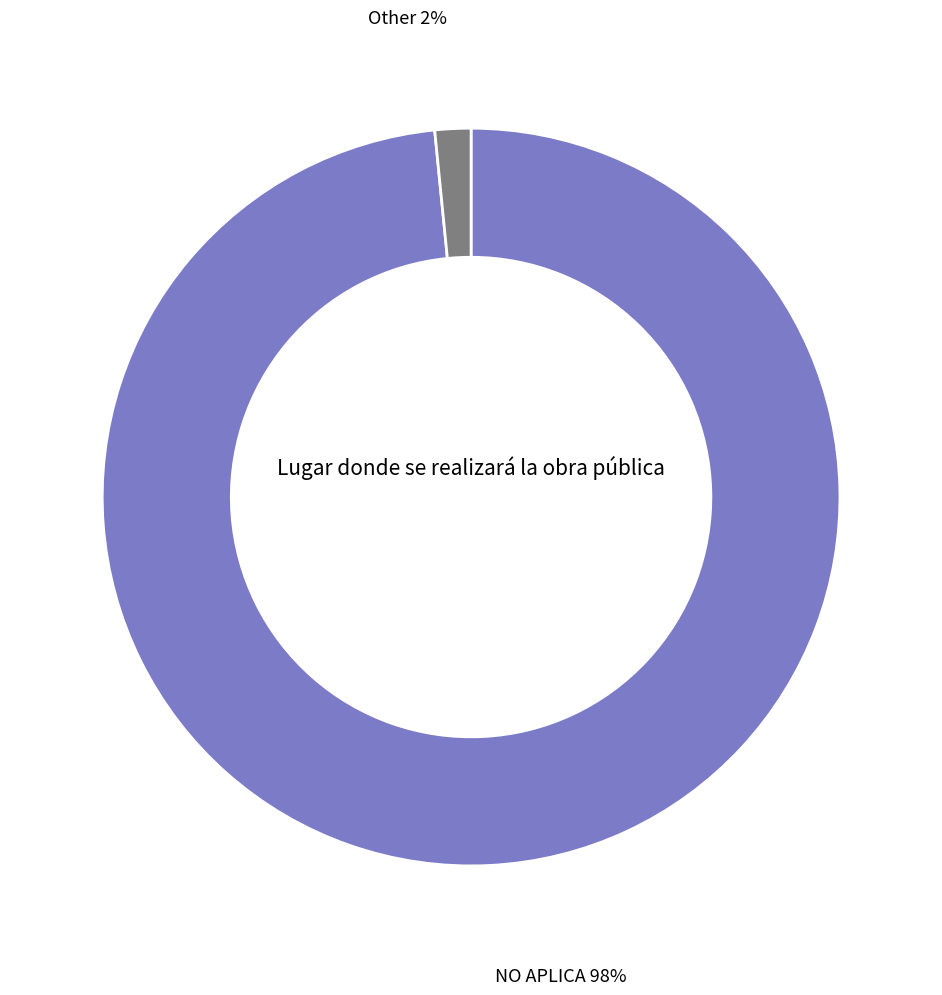

To the nearest percent, what is the combined percentage of Other and NO APLICA?

100%